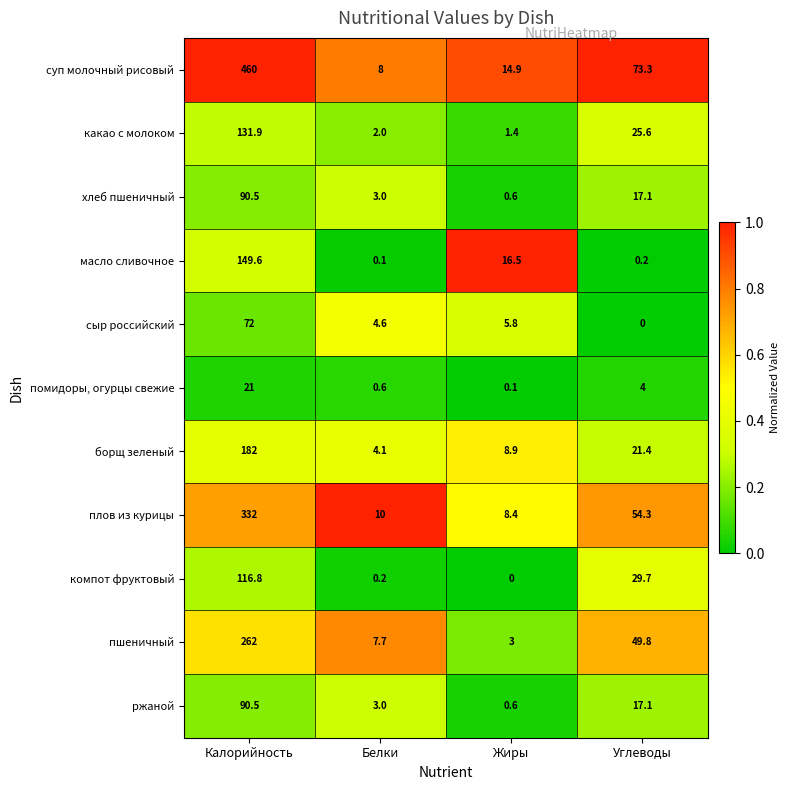

Between Жиры and Углеводы, which series saw the biggest shift?

суп молочный рисовый